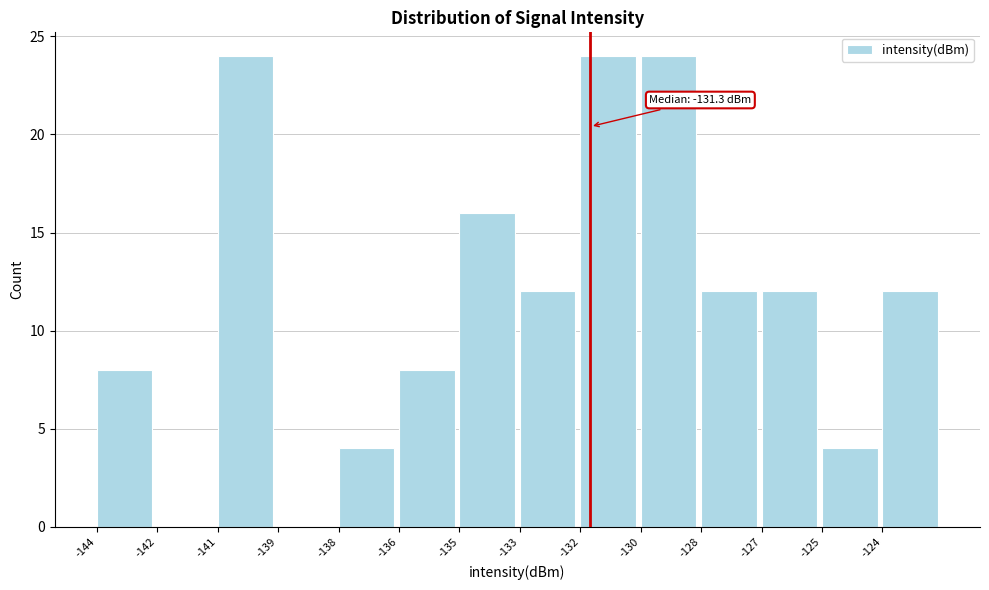

Reading left to right, what are all the values shown in this chart?

-144=8	-142=0	-141=24	-139=0	-138=4	-136=8	-135=16	-133=12	-132=24	-130=24	-128=12	-127=12	-125=4	-124=12